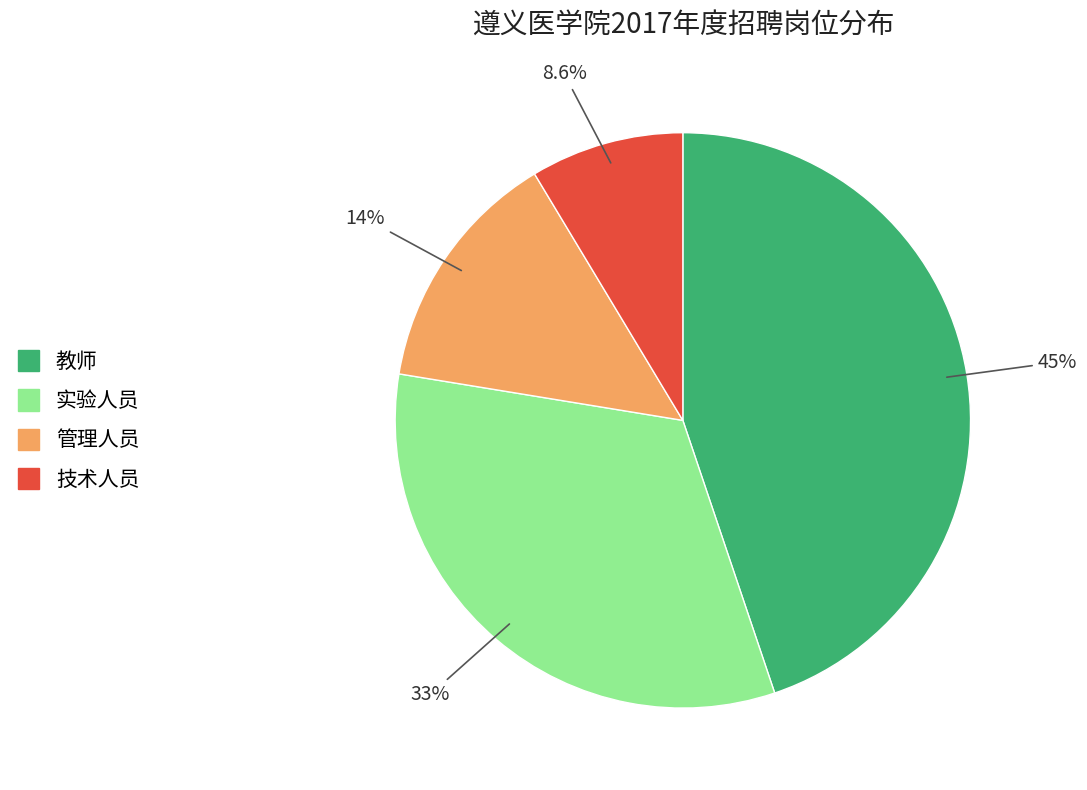

How many slices are in this pie chart?

4